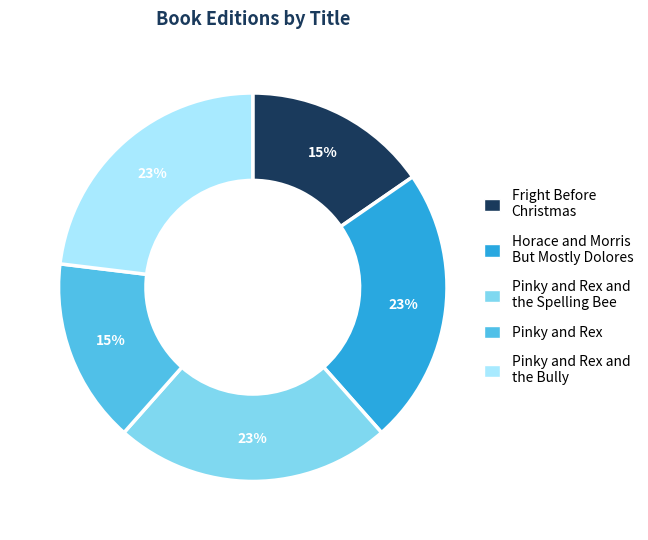

Is there a majority slice in this chart?

No